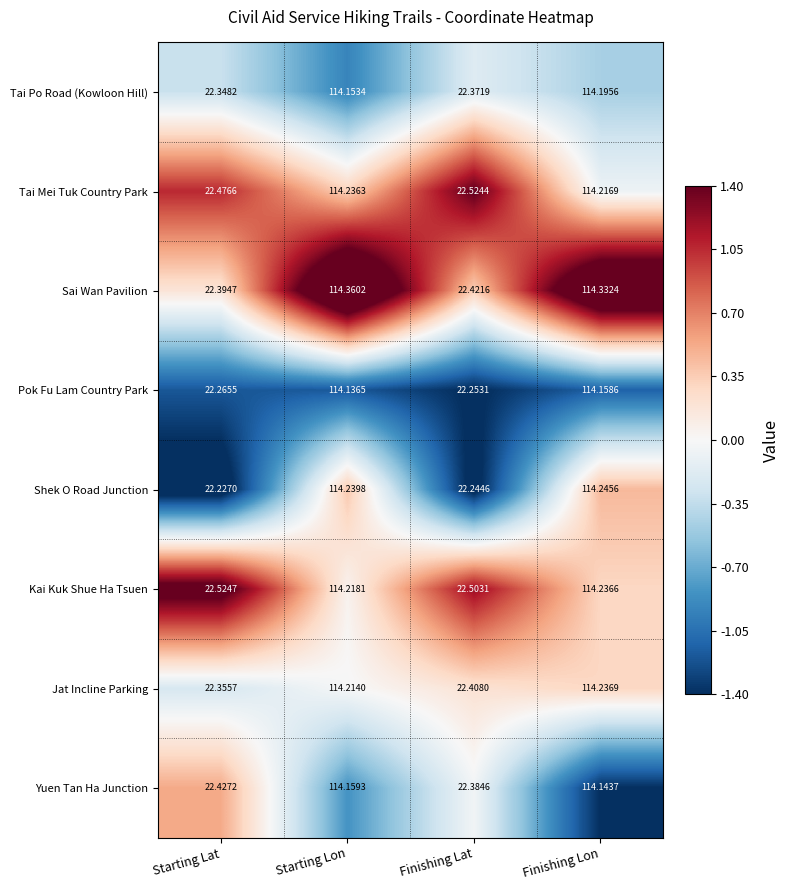

What is the spread (max minus min) of values at Starting Lon?

0.2